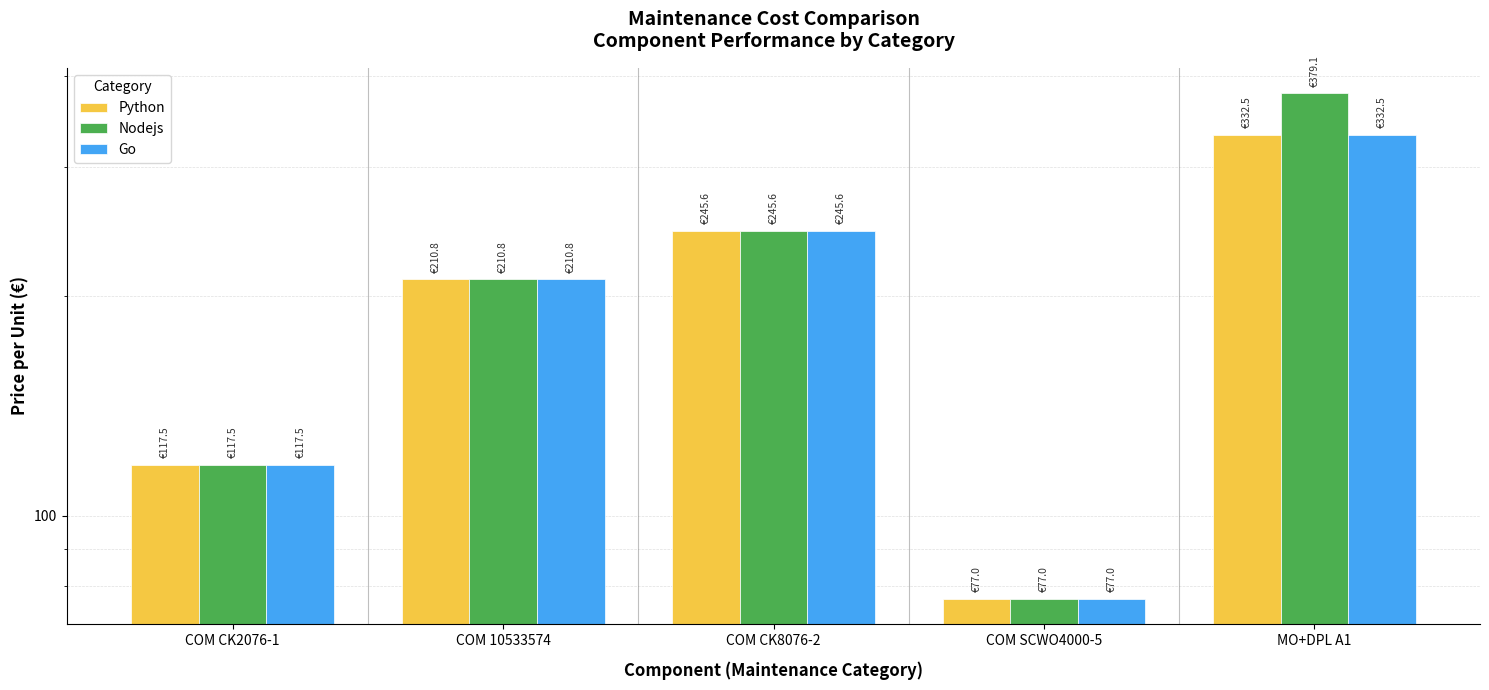

What is the value of the Python bar at the 2nd from the left?

210.8